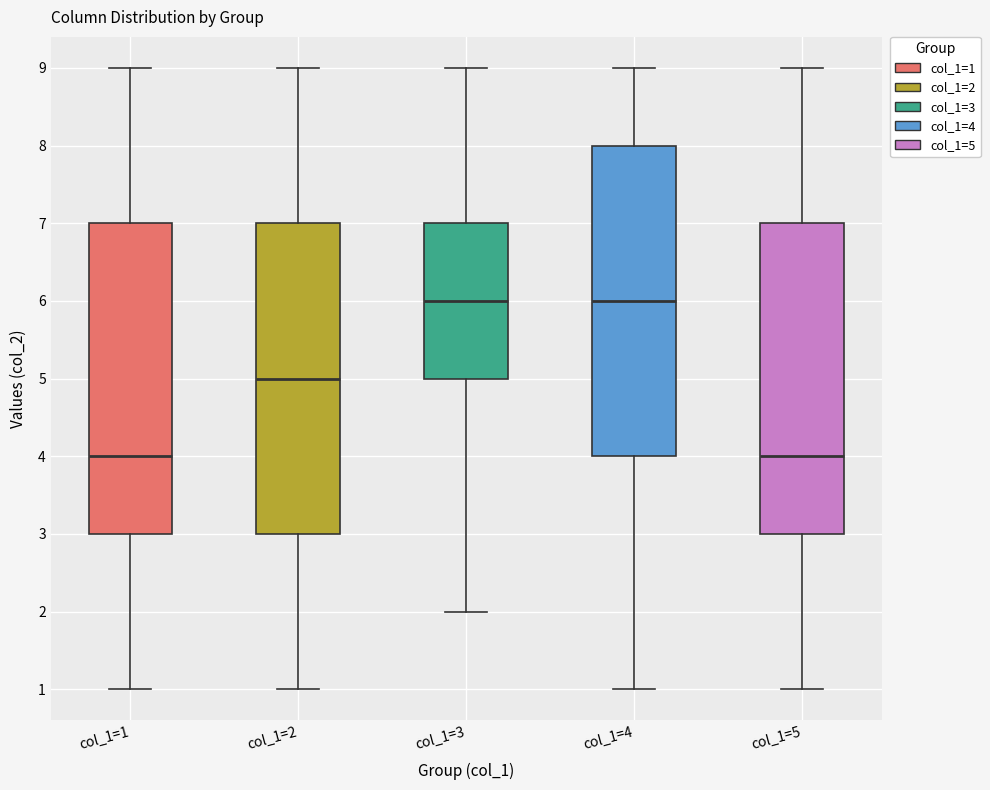

Reading left to right, read every box against the y-axis: the position of its median line, the range the box covers, and the ends of its whiskers. The values are not printed on the chart, so give them approximately, as read against the axis.

col_1=1: median 4, box 3 to 7, whiskers 1 to 9
col_1=2: median 5, box 3 to 7, whiskers 1 to 9
col_1=3: median 6, box 5 to 7, whiskers 2 to 9
col_1=4: median 6, box 4 to 8, whiskers 1 to 9
col_1=5: median 4, box 3 to 7, whiskers 1 to 9